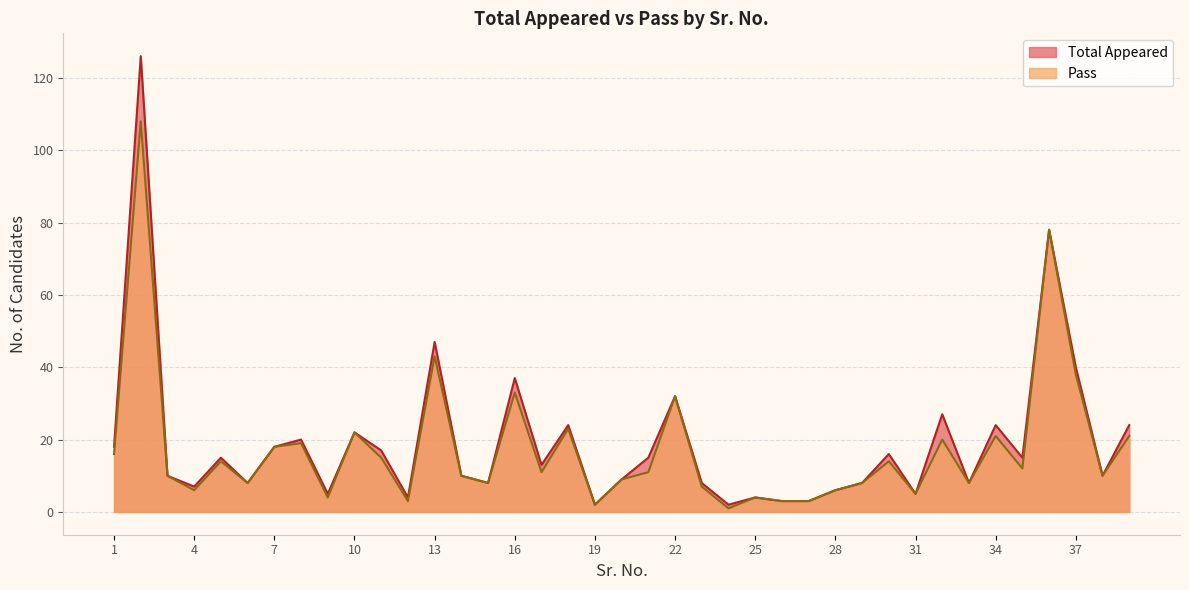

At which category is the sum across all series the highest?

2